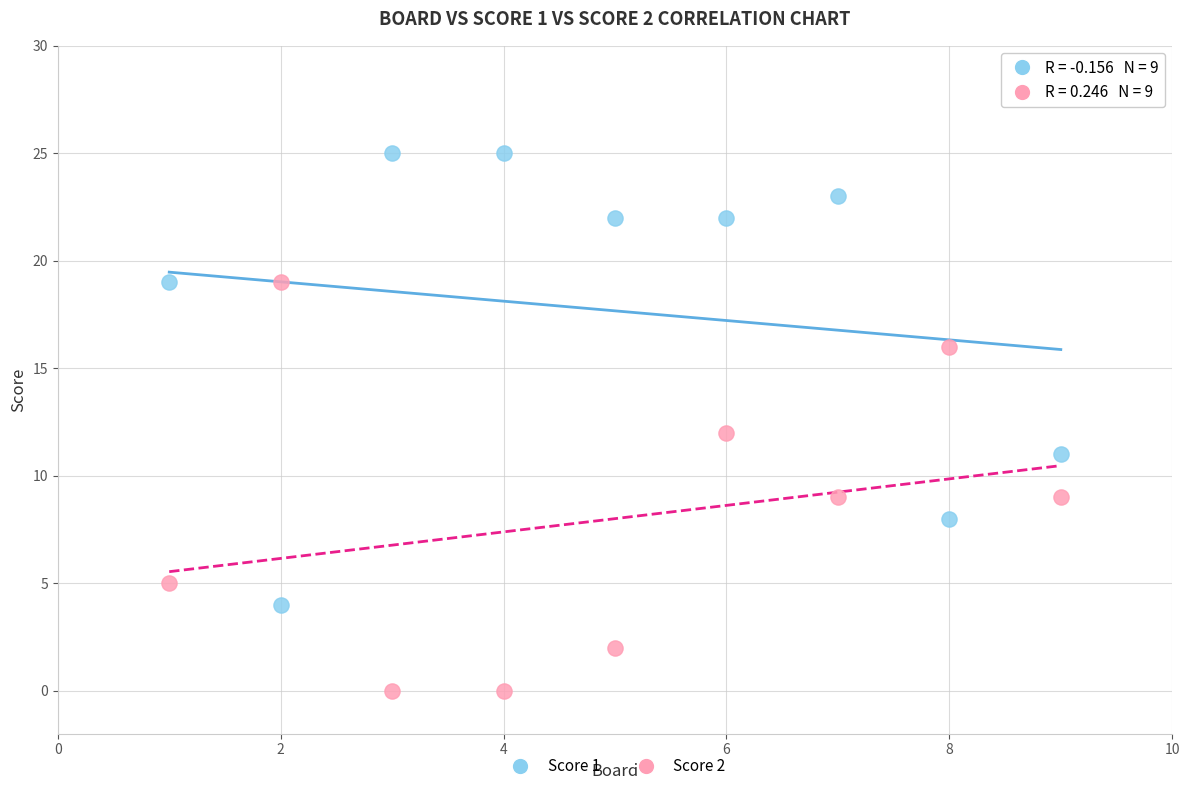

Which series reaches the minimum Y coordinate?

Score 2